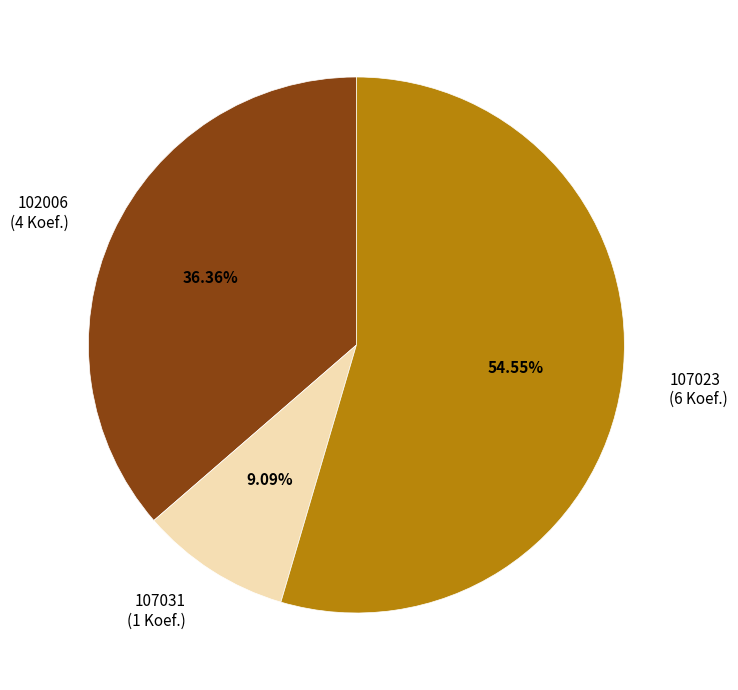

Is the sum of 107031 and 107023 greater than half?

Yes